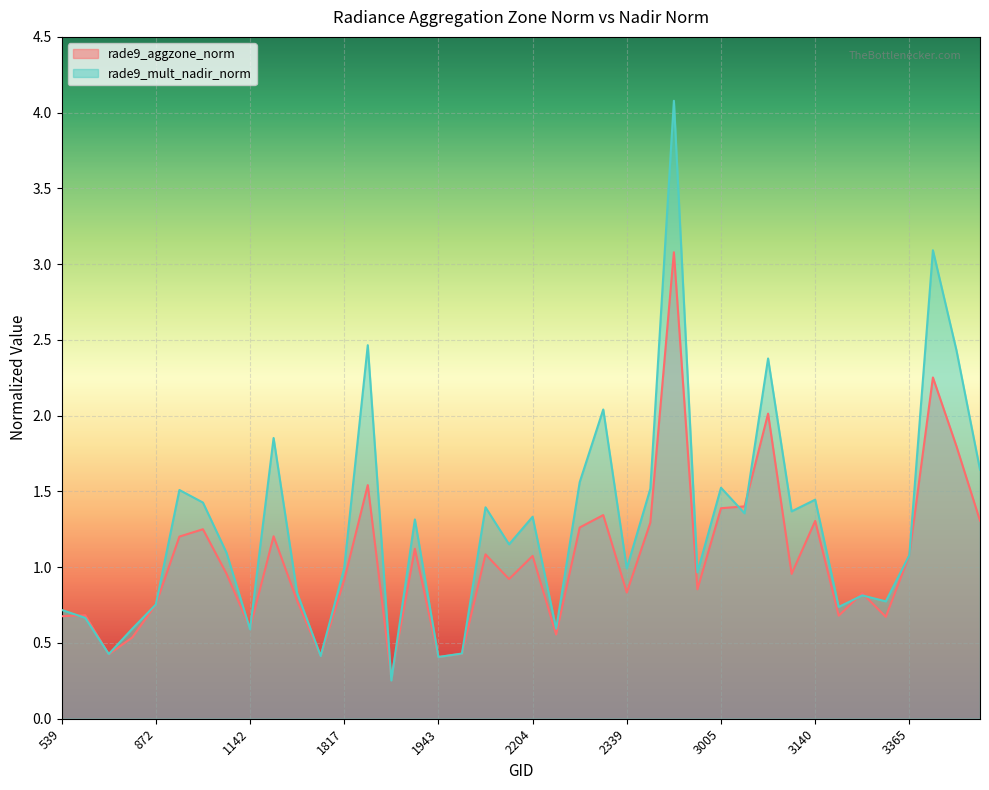

How many times do rade9_mult_nadir_norm and rade9_aggzone_norm cross each other?

12